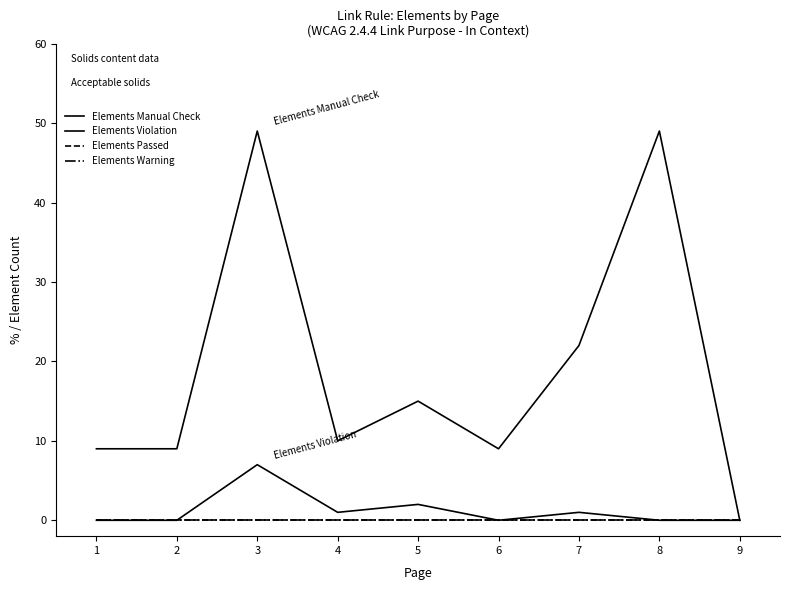

Where is Elements Manual Check nearest to the value 24?

7